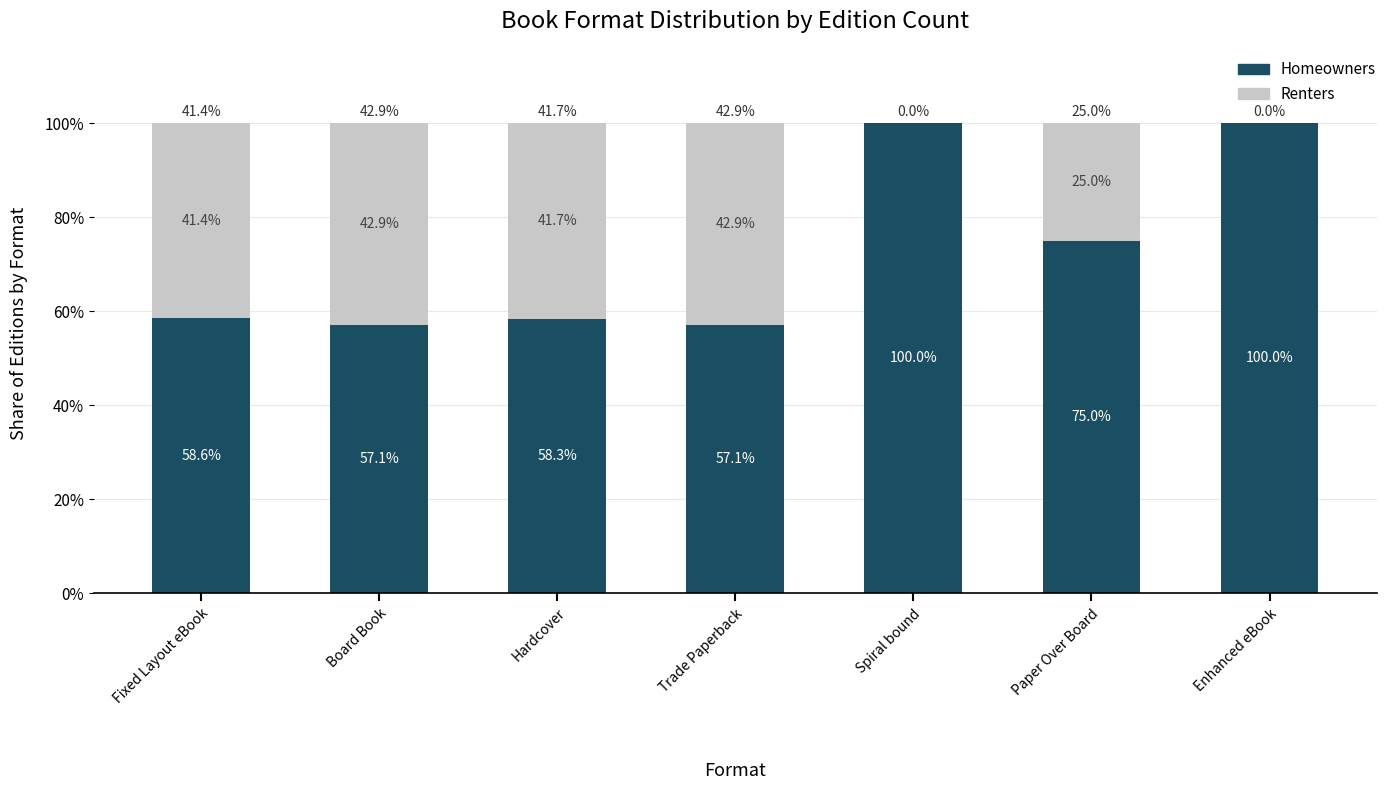

Is it true that Homeowners equals 172.7 at Enhanced eBook?

False